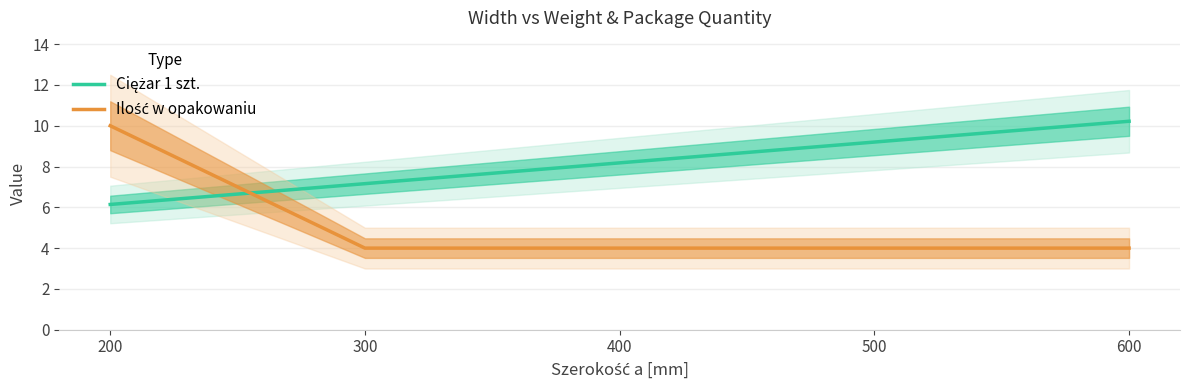

What is the sum of the Ilość w opakowaniu values at 600 and 500?

8.0